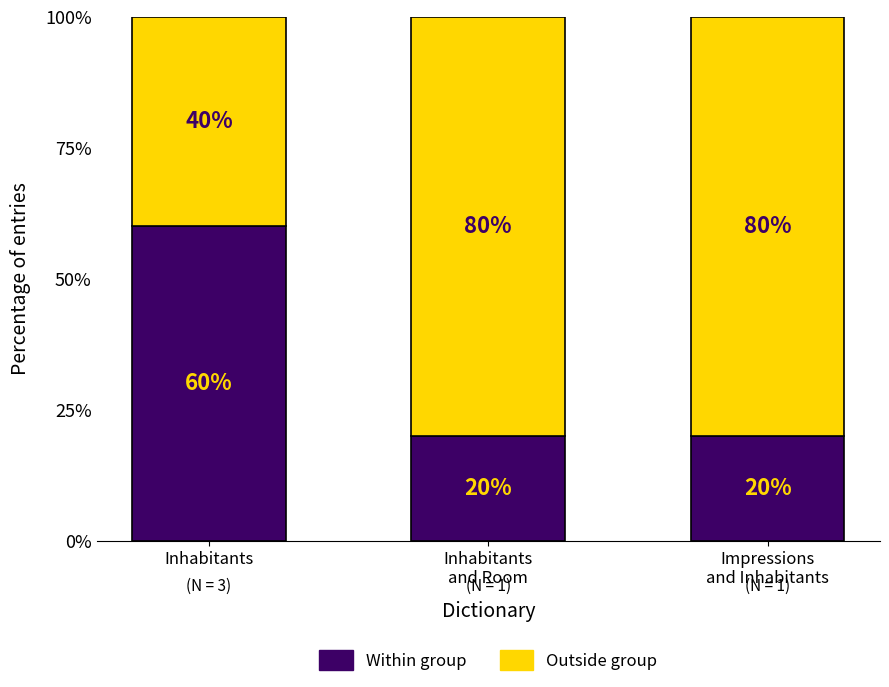

True or false: Within group has a value of 0.2 at Inhabitants
and Room.

True